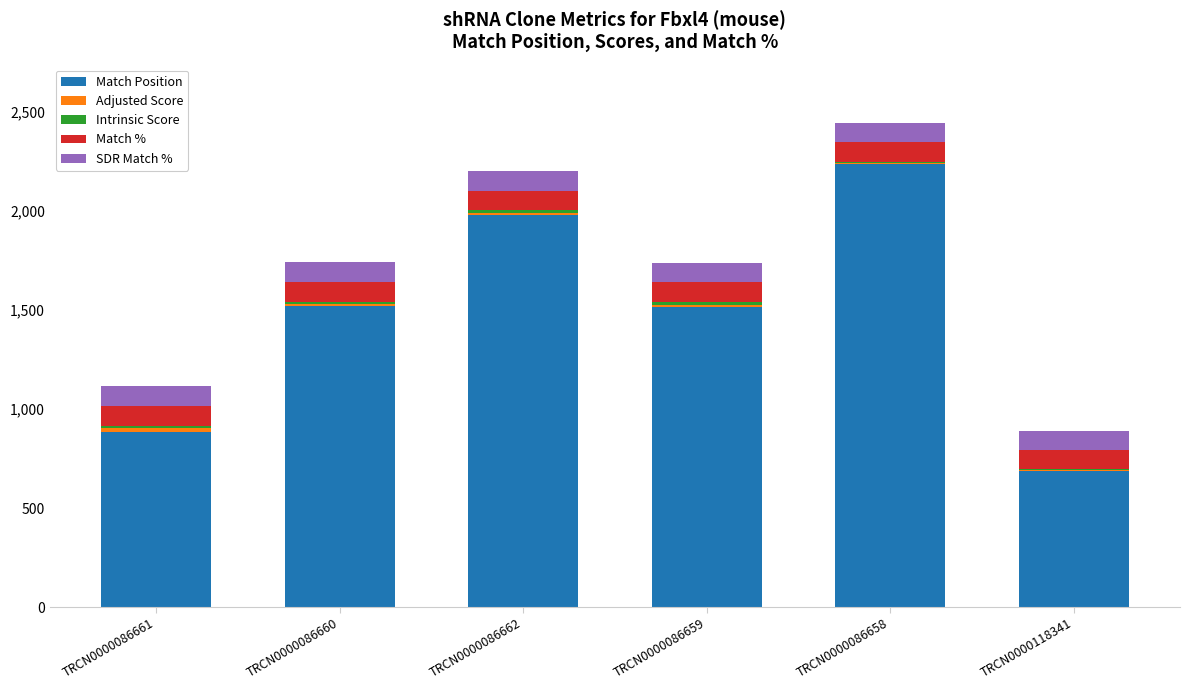

Which category has the highest value in the Match Position series?

TRCN0000086658